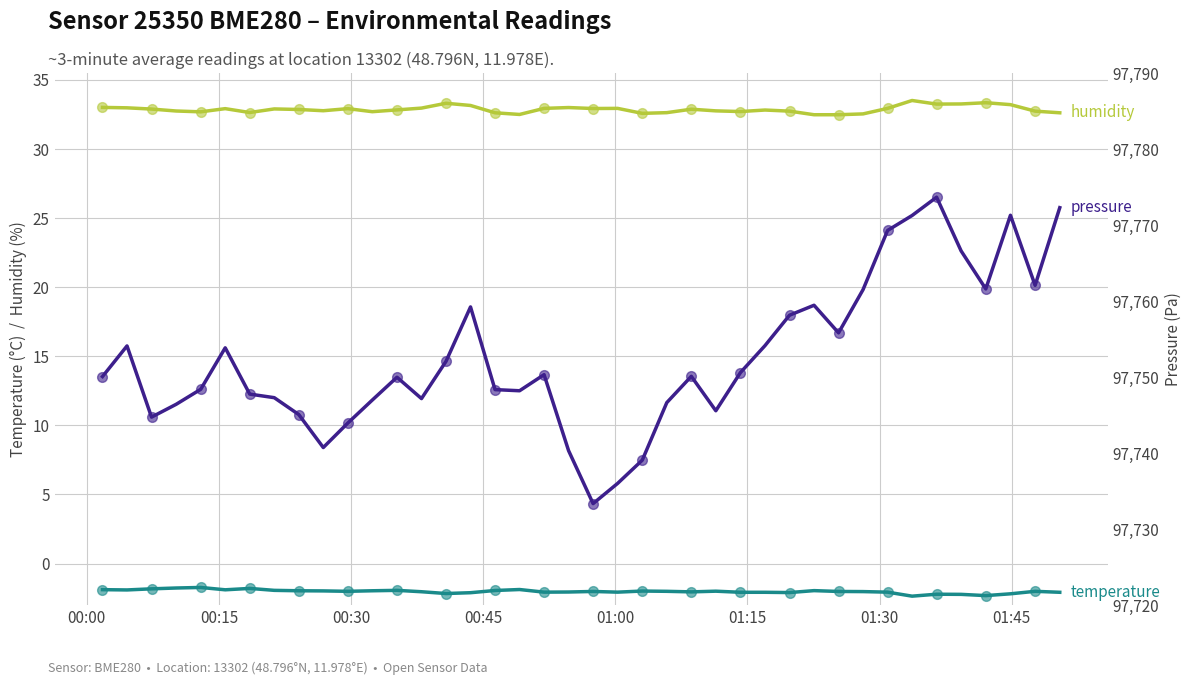

What is the difference between the maximum and minimum values in the temperature series?

0.6